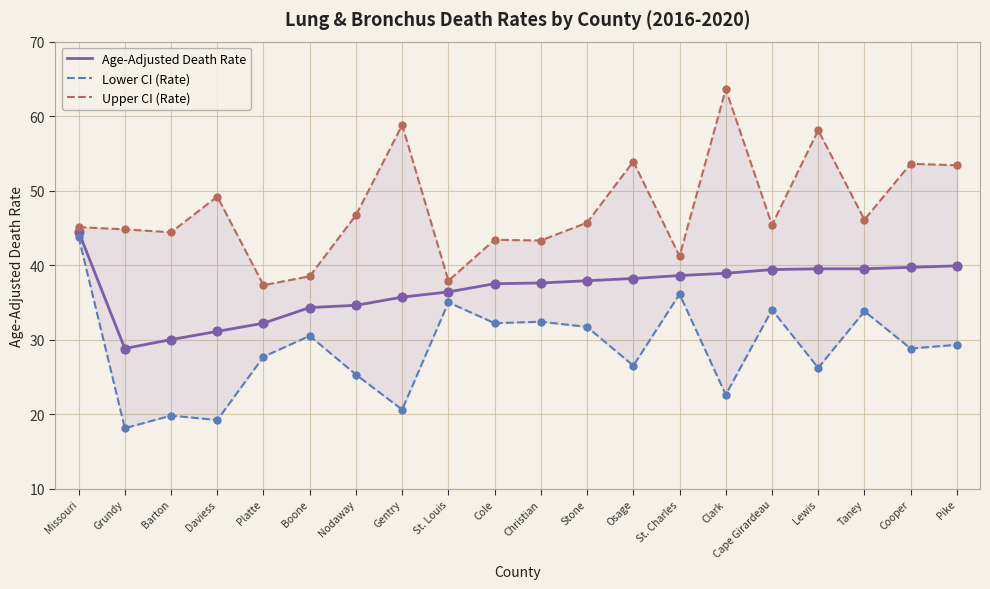

Is the value of Lower CI (Rate) at Gentry greater than the value of Age-Adjusted Death Rate at Lewis?

No